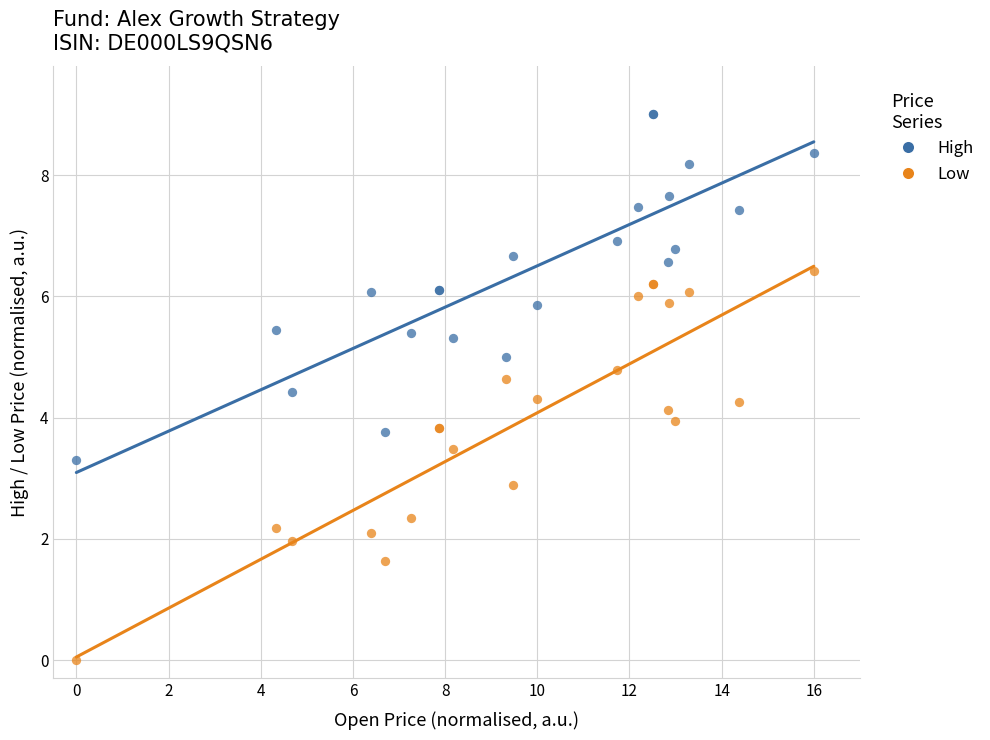

In the Low series, what Y value is closest to 3?

2.9